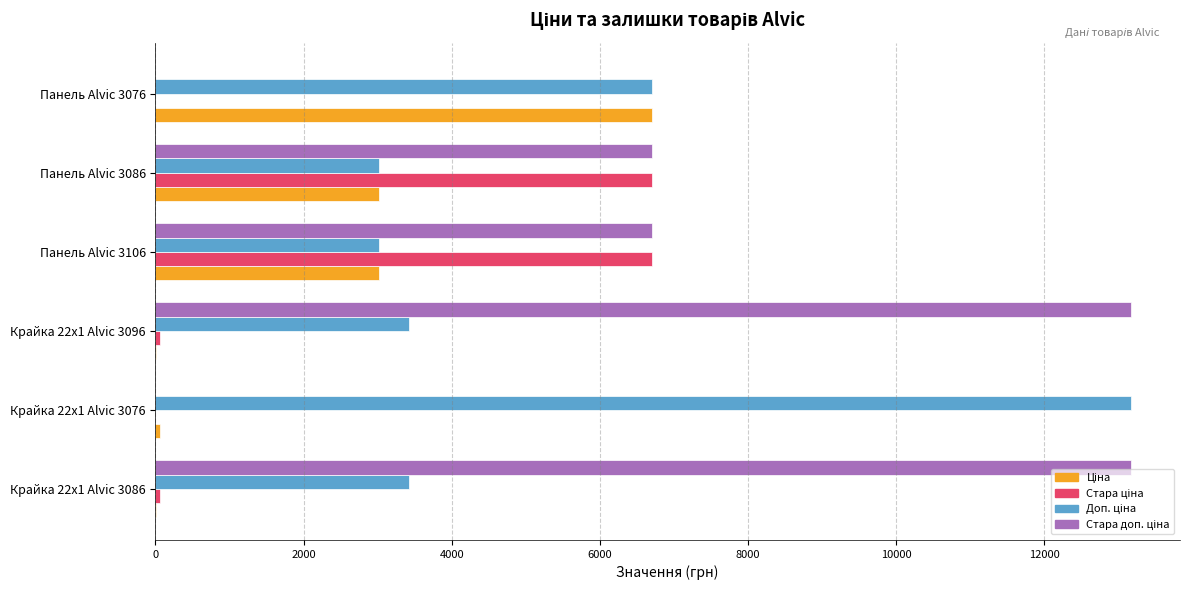

What is the total value across all series at Панель Alvic 3106?

19453.2